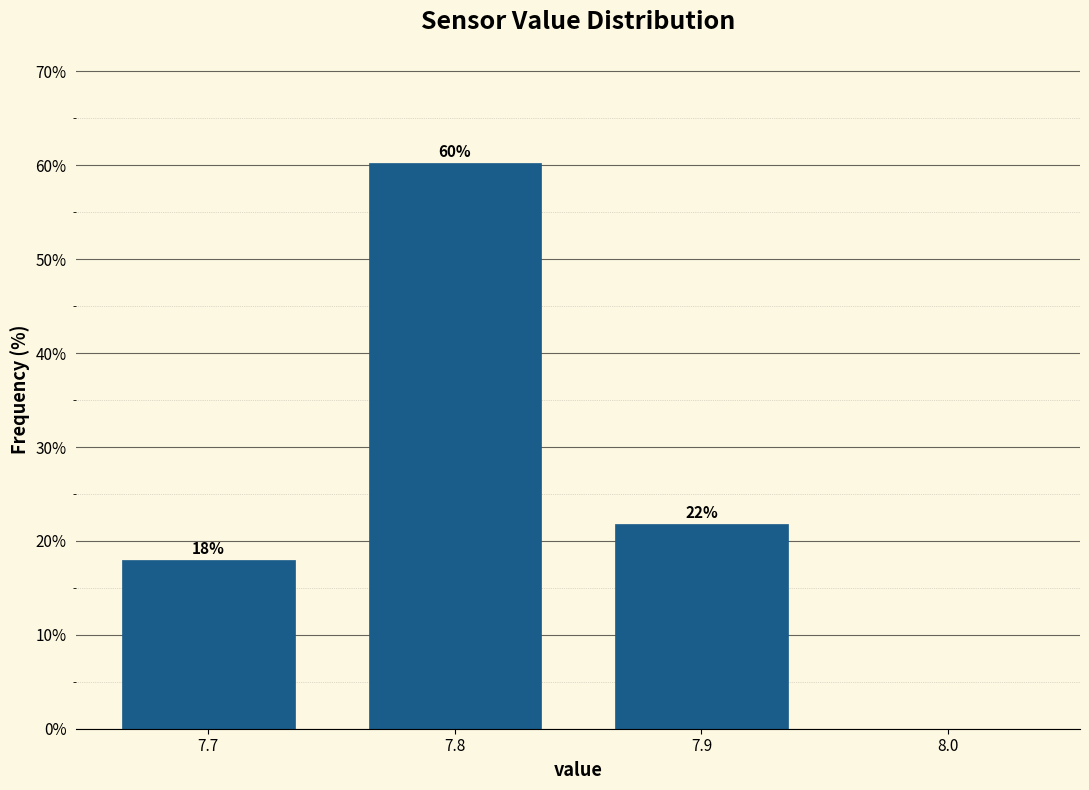

Which range on the x-axis has the tallest bar?

7.75 to 7.85